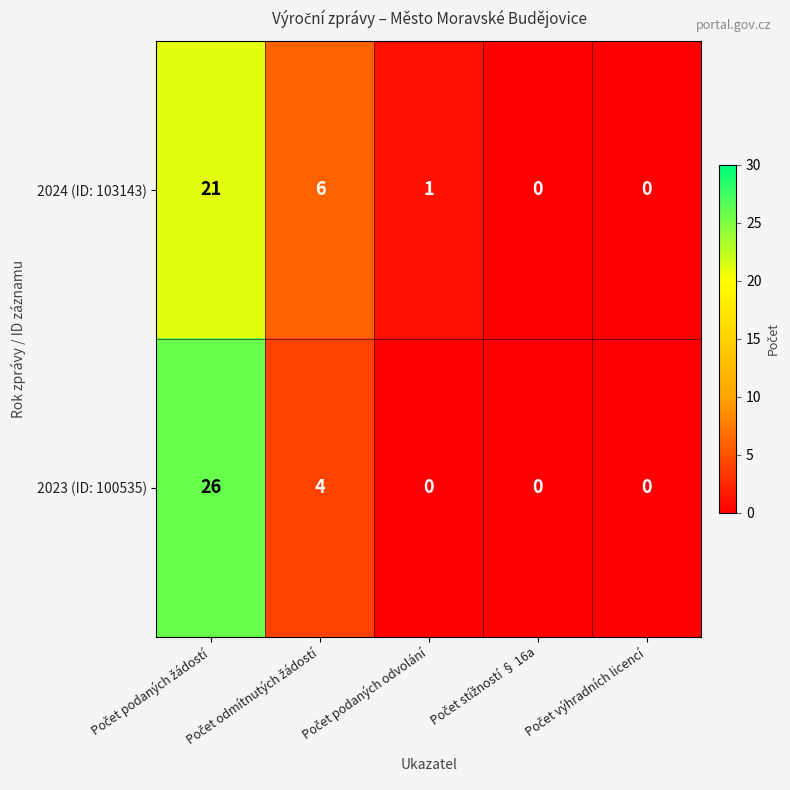

Which series has the widest spread of values?

2023 (ID: 100535)